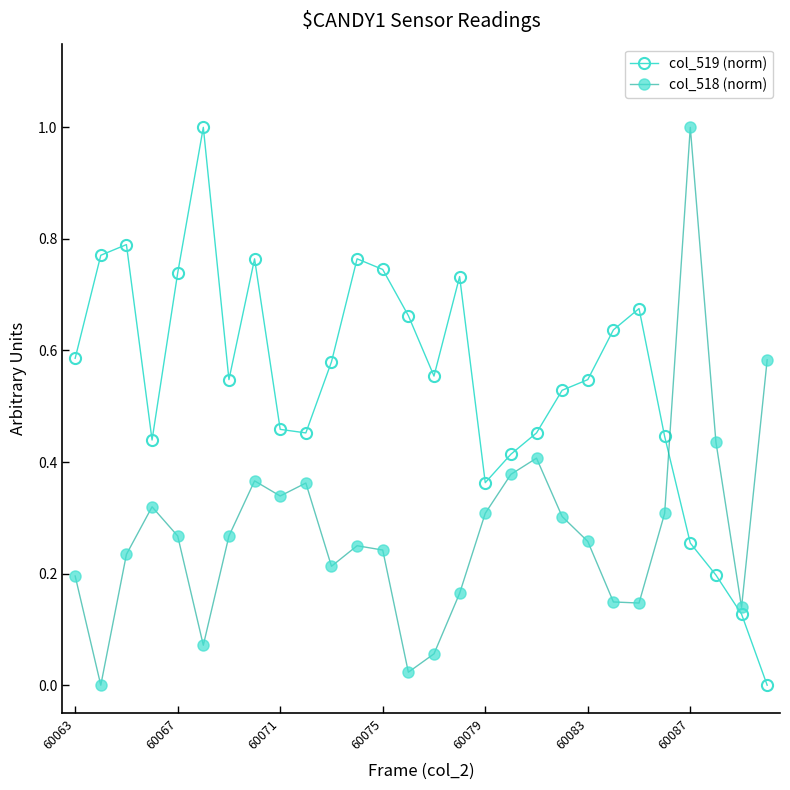

True or false: col_519 (norm) and col_518 (norm) intersect in this chart.

True